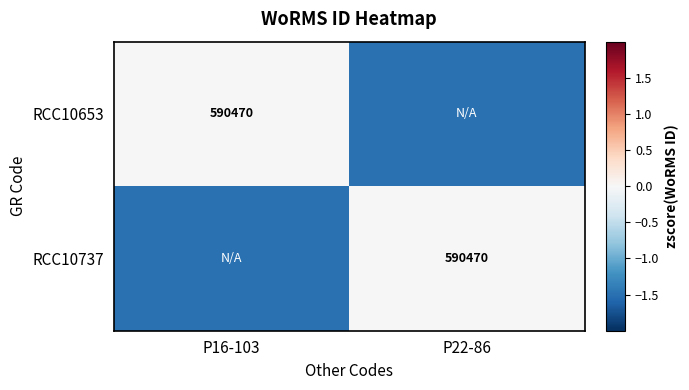

The value of RCC10737 at P22-86 is 590470.0. True or false?

True